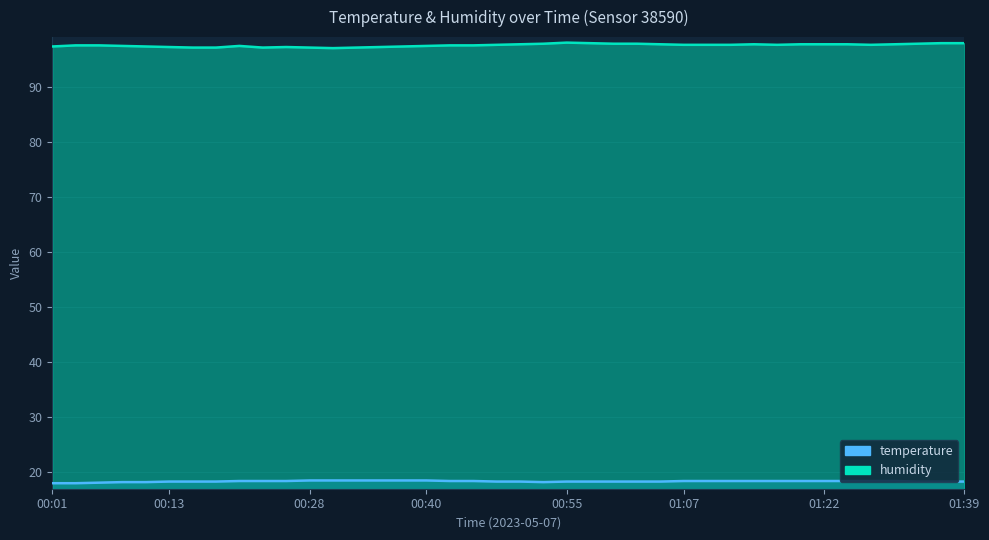

Which series has the largest total across all categories?

humidity